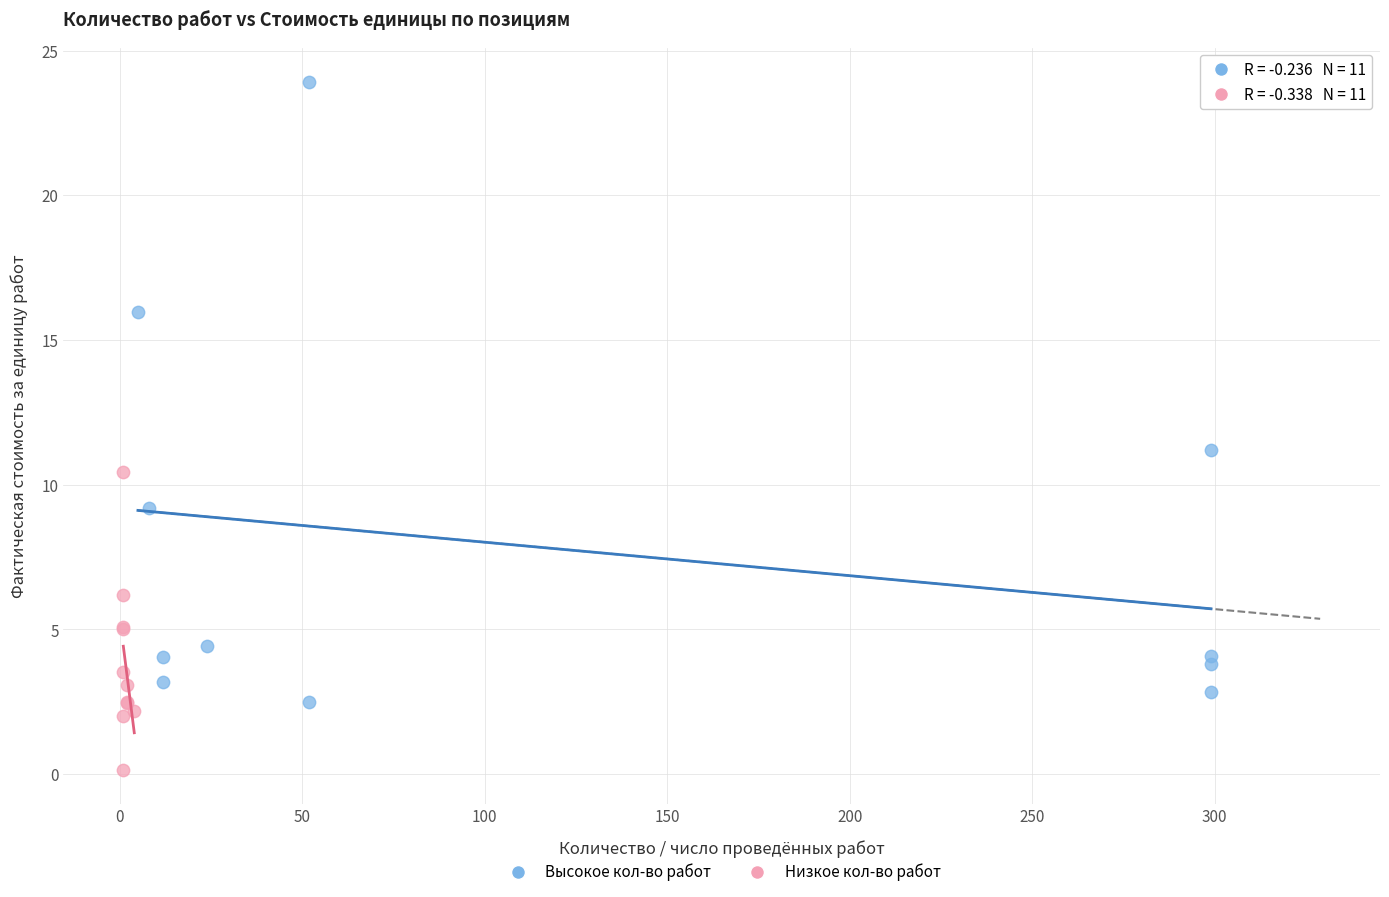

Which series reaches the minimum Y coordinate?

Низкое кол-во работ